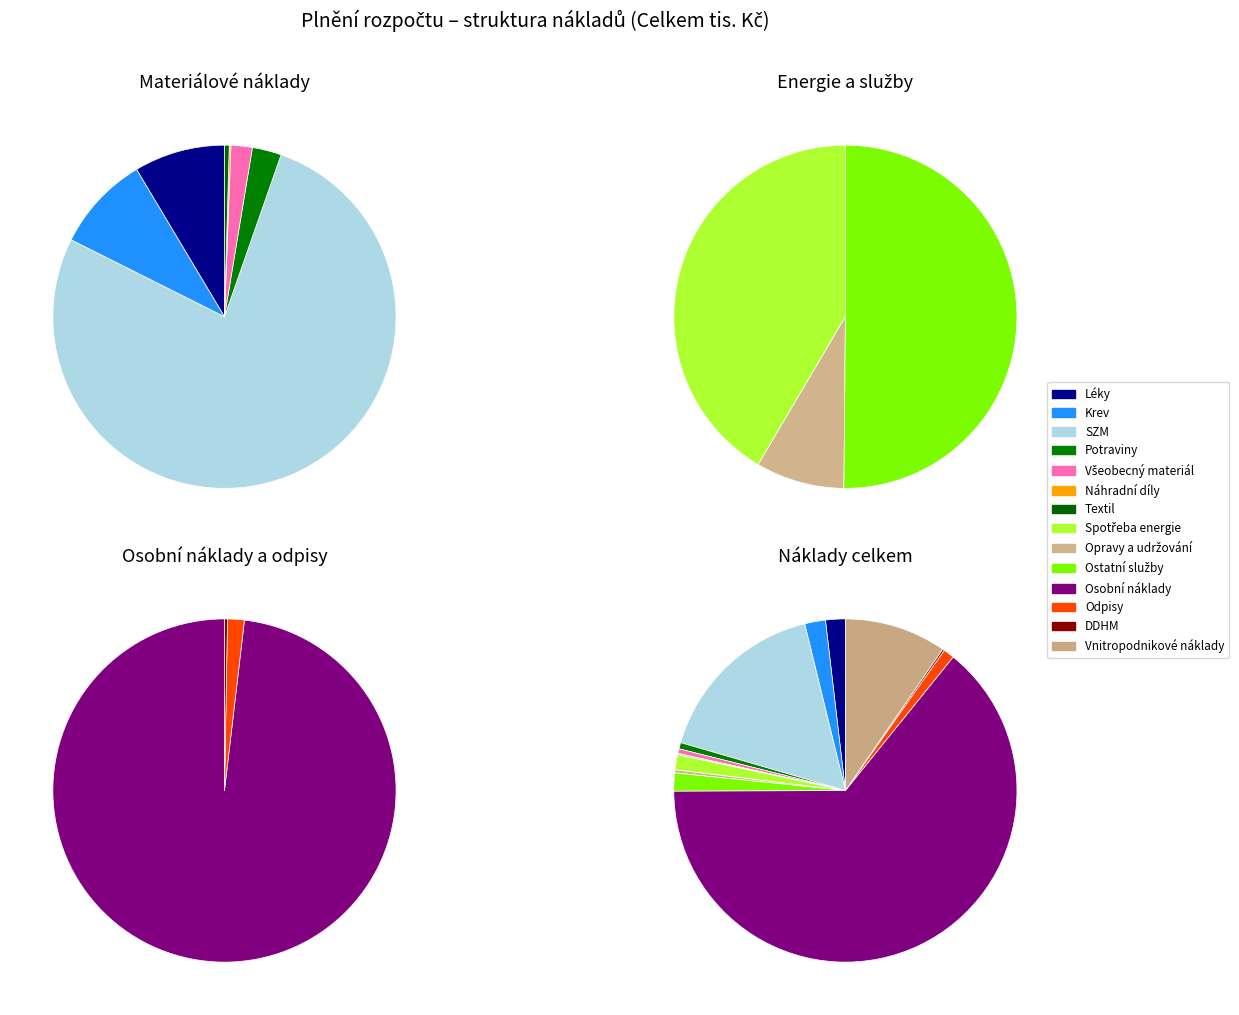

True or false: Osobní náklady accounts for 78% of the total.

False